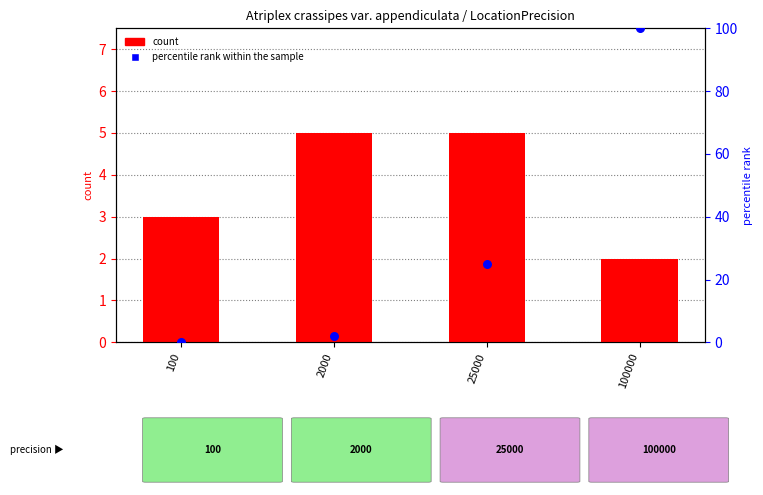

Is the value of count at 25000 greater than the value of percentile rank within the sample at 100?

Yes